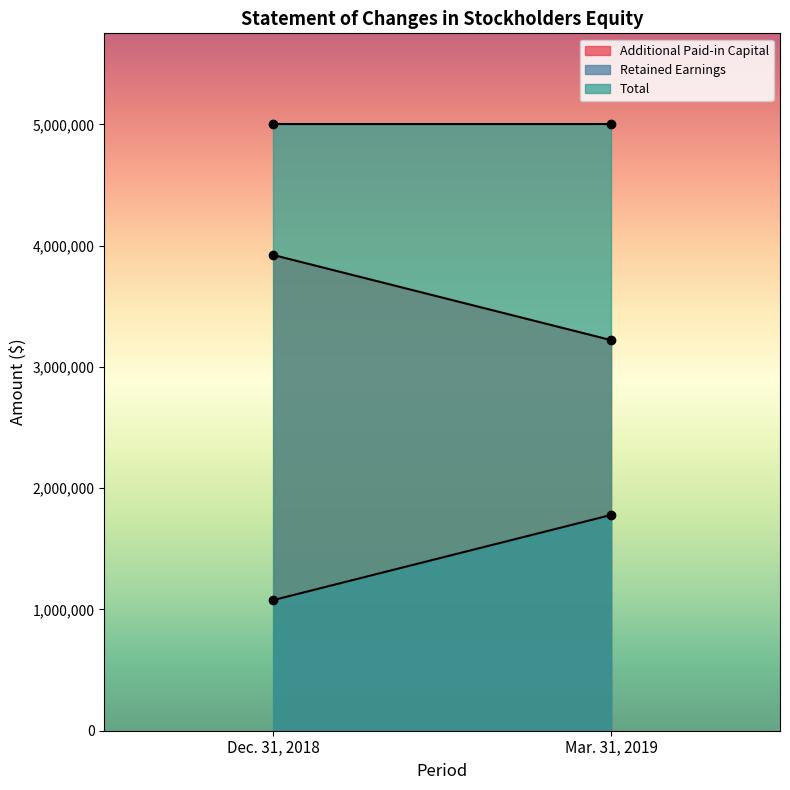

What is the average value of the Retained Earnings series?

1428035